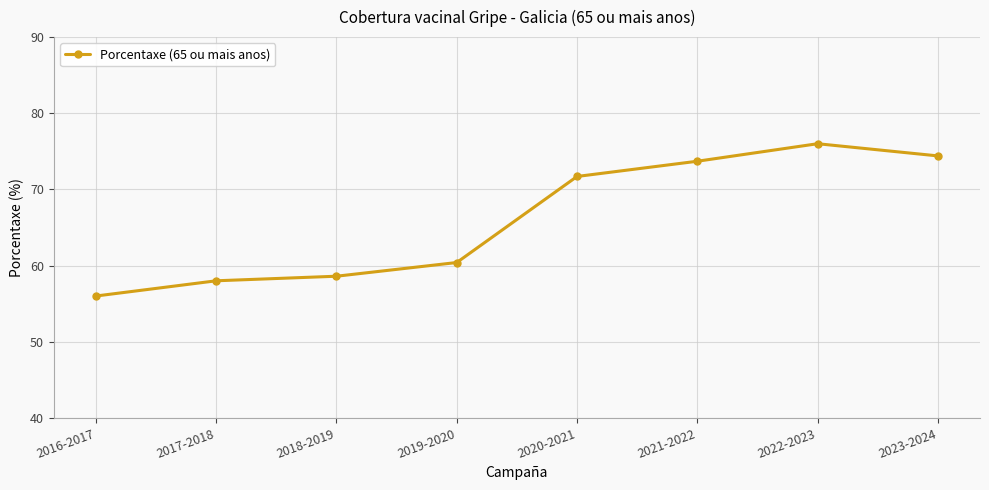

How many points are higher than both their immediate neighbors (excluding endpoints)?

1